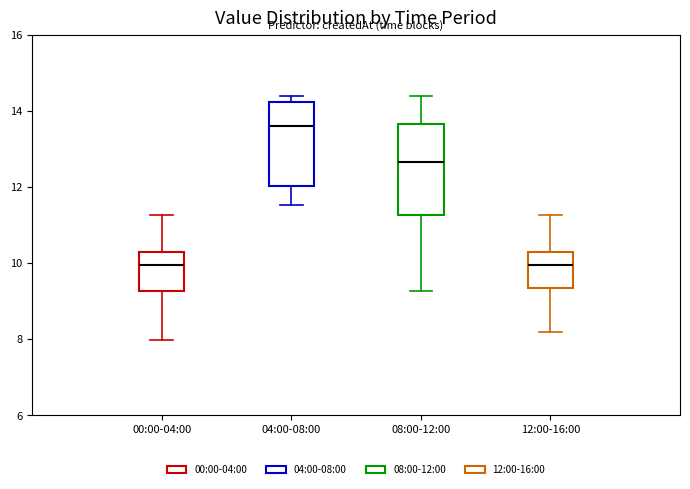

Reading left to right, transcribe this box plot: for each box, give where its median line is, the range the box spans, and where its two whiskers end, as read against the y-axis. The values are not printed on the chart, so give them approximately, as read against the axis.

00:00-04:00: median 10.0, box 9.2 to 10.2, whiskers 8.0 to 11.2
04:00-08:00: median 13.6, box 12.0 to 14.2, whiskers 11.6 to 14.4
08:00-12:00: median 12.6, box 11.2 to 13.6, whiskers 9.2 to 14.4
12:00-16:00: median 10.0, box 9.4 to 10.2, whiskers 8.2 to 11.2